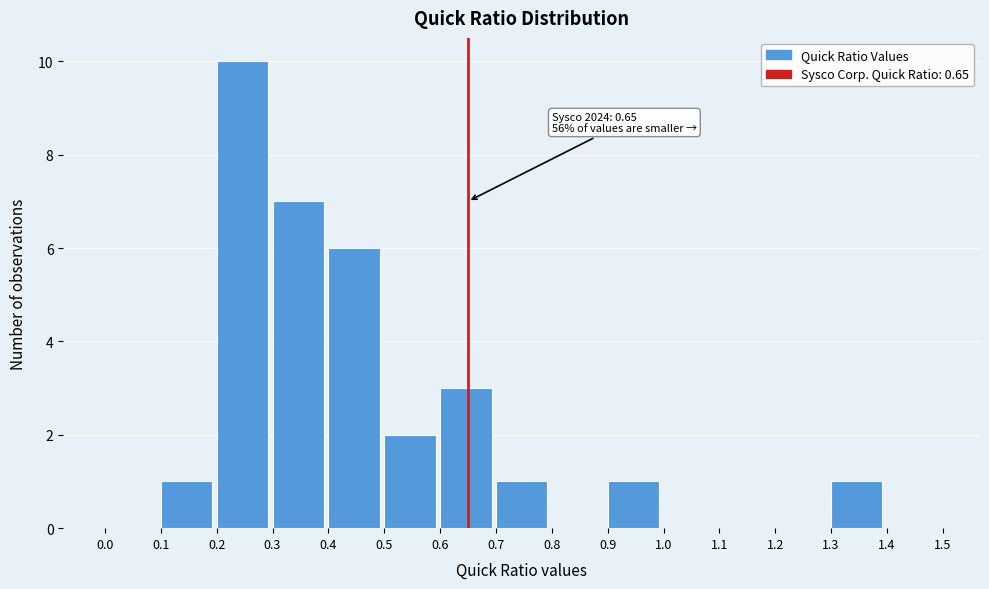

Which range on the x-axis has the tallest bar?

0.2 to 0.3